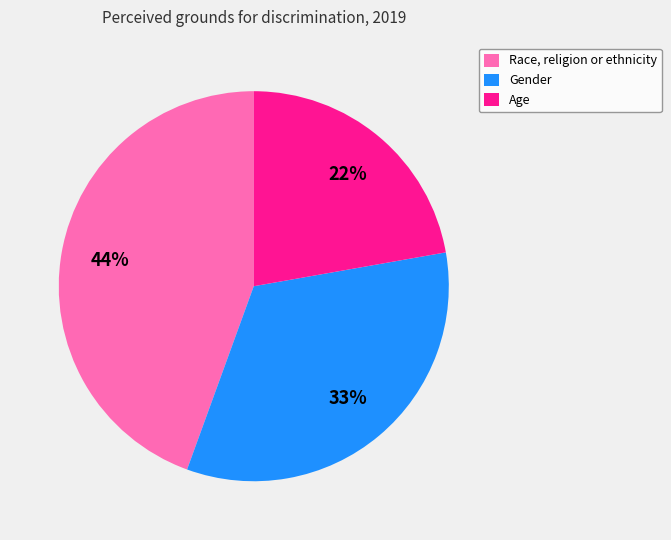

Does any single category account for the majority?

No